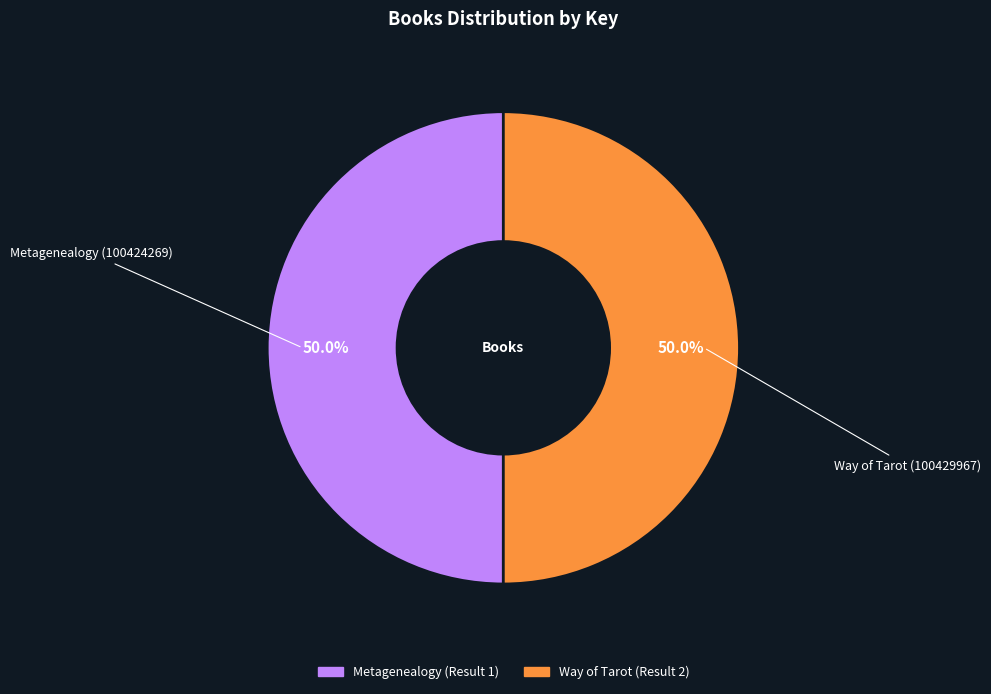

How many slices are in this pie chart?

2